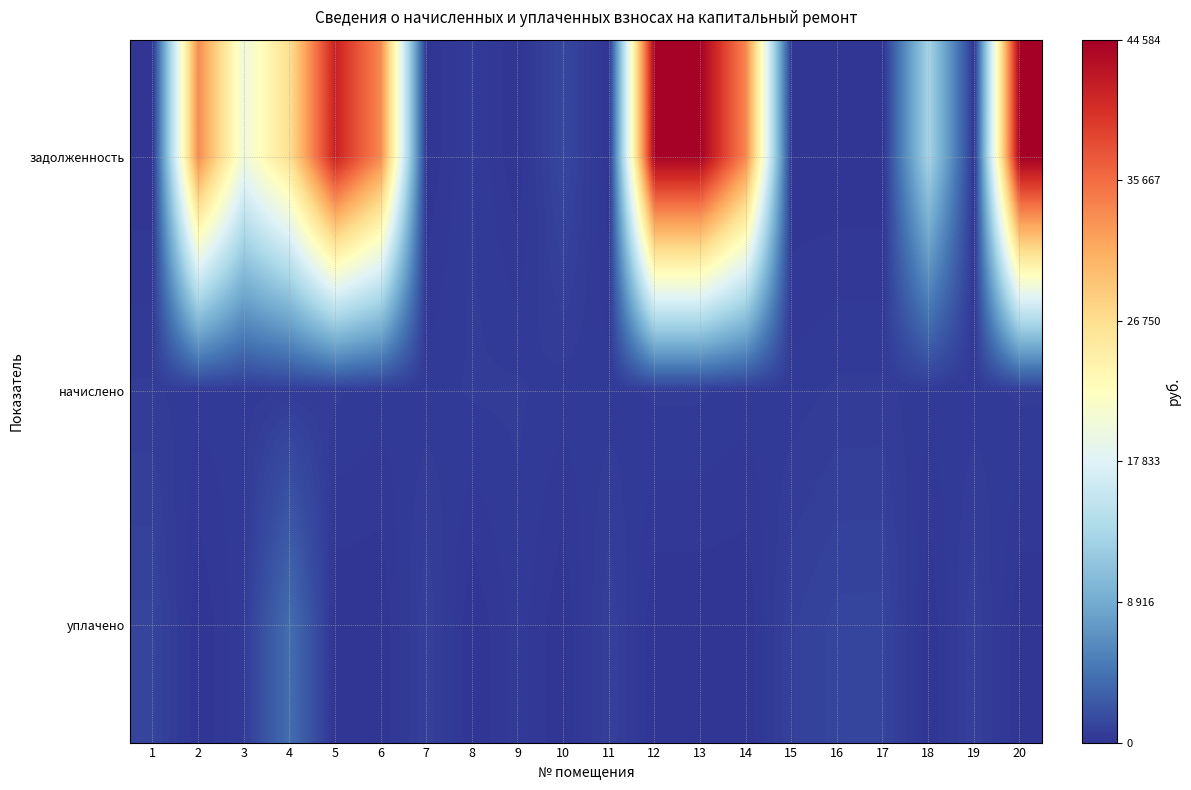

How many categories are shown in the chart?

20